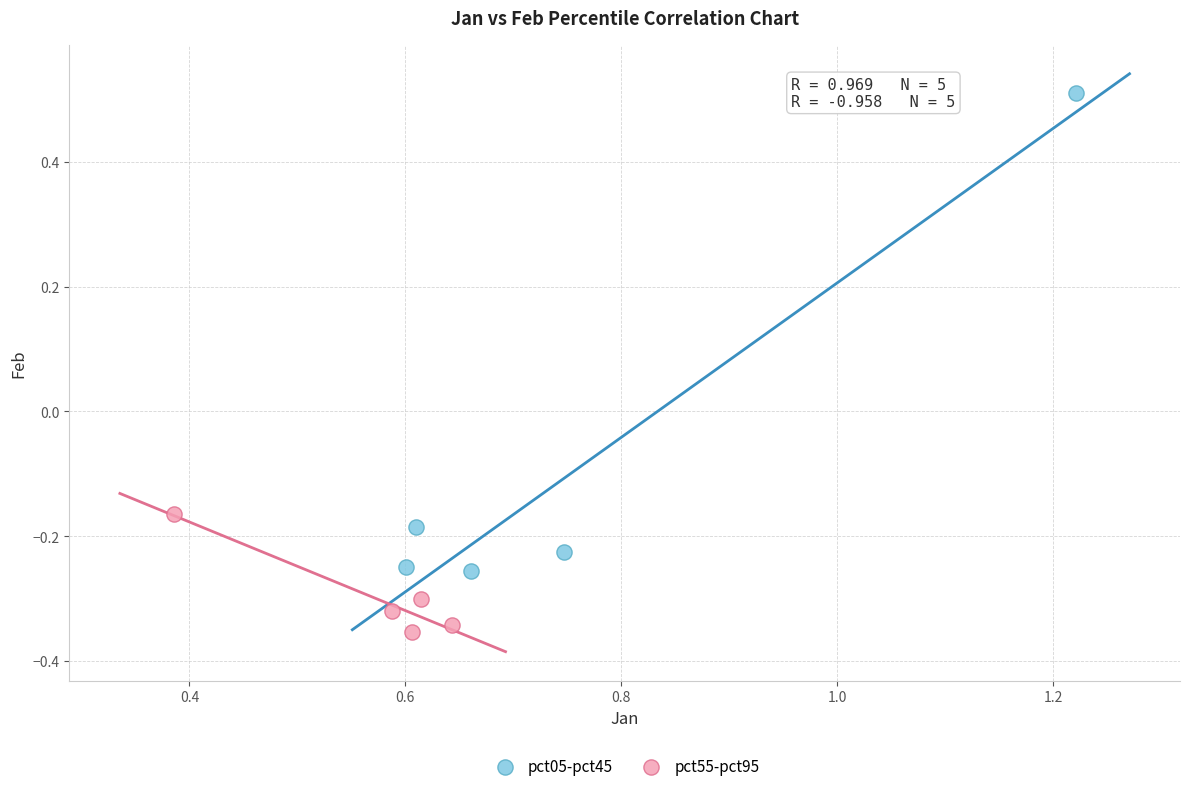

Which series has the largest Y range (max minus min)?

pct05-pct45